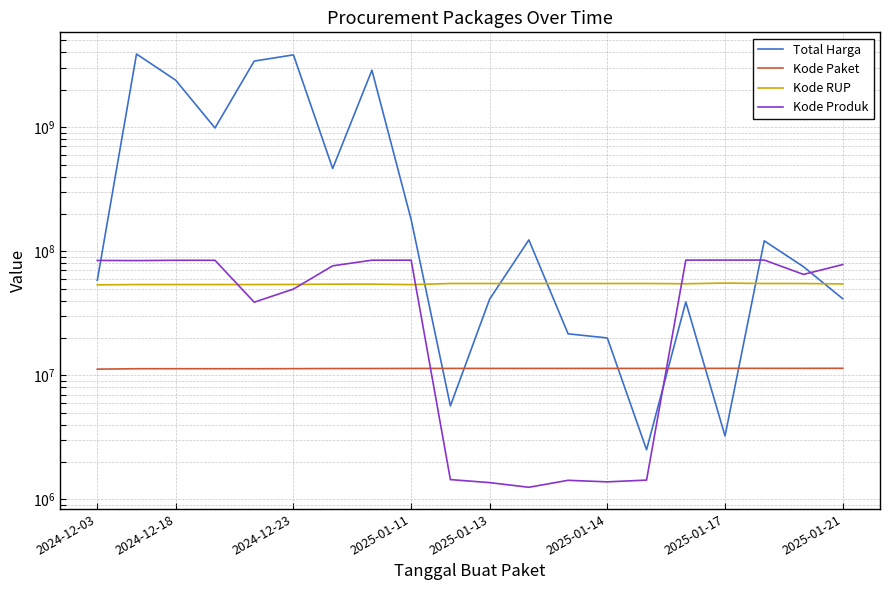

What are all the series names shown in the legend?

Total Harga, Kode Paket, Kode RUP, Kode Produk